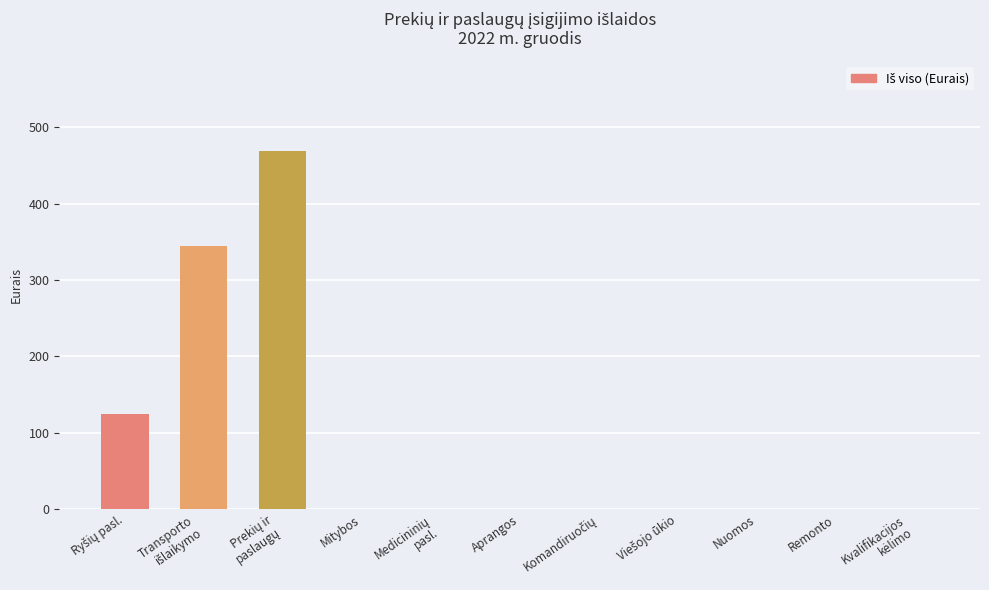

The value at Aprangos is 0.0. True or false?

True